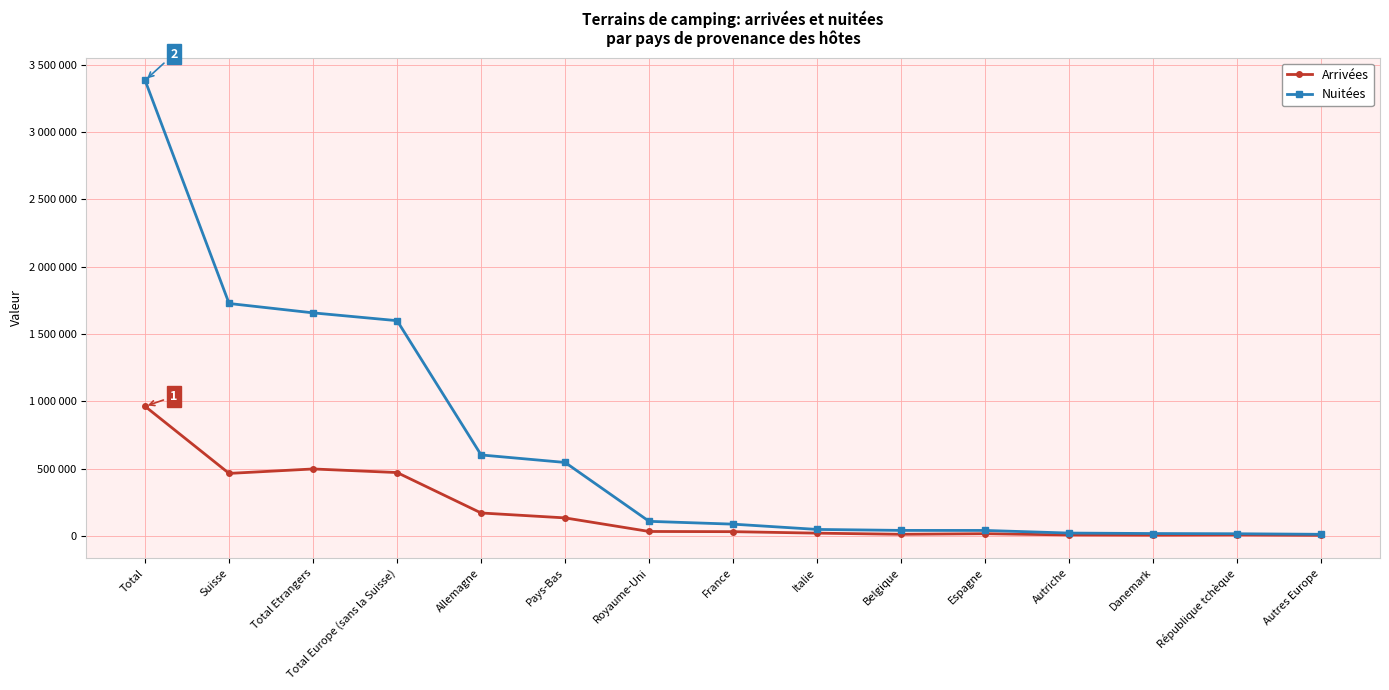

Rank the series by their average value, from lowest to highest.

Arrivées, Nuitées